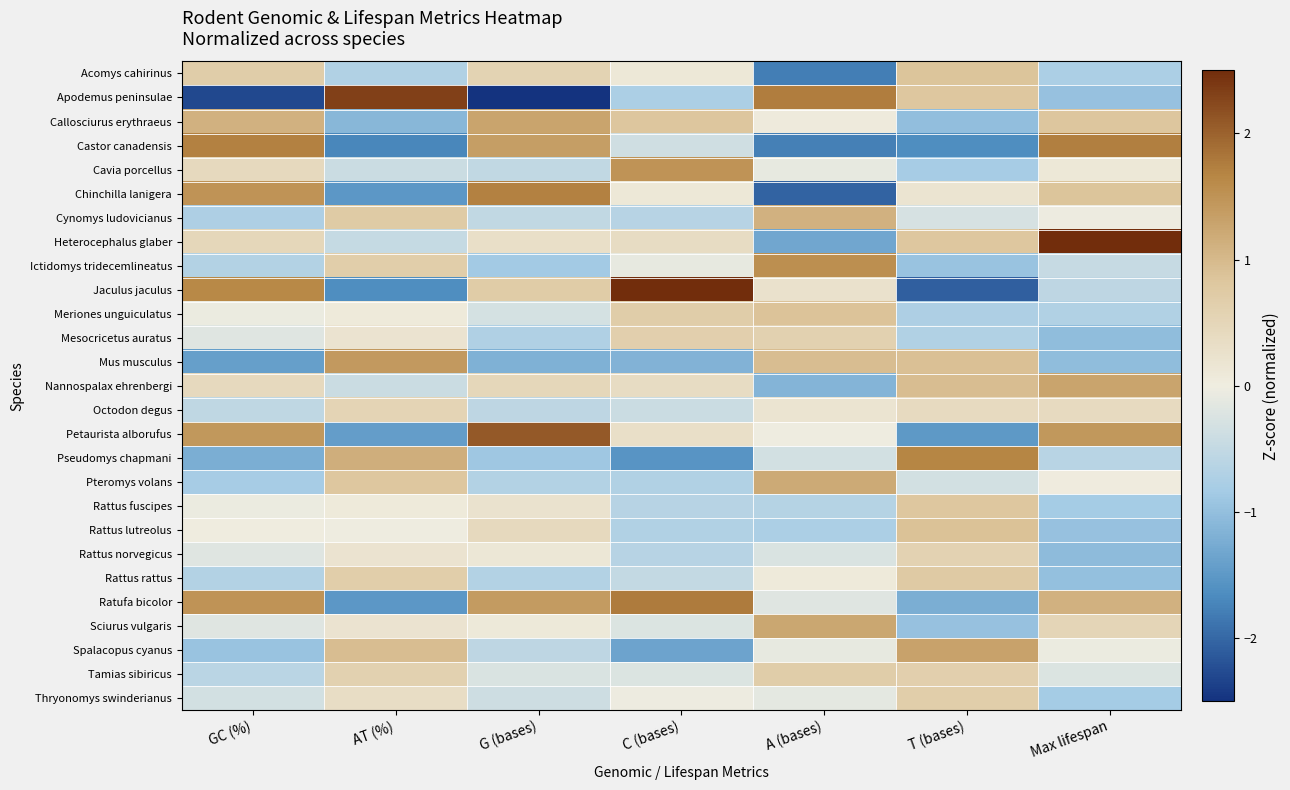

How many categories are shown in the chart?

7